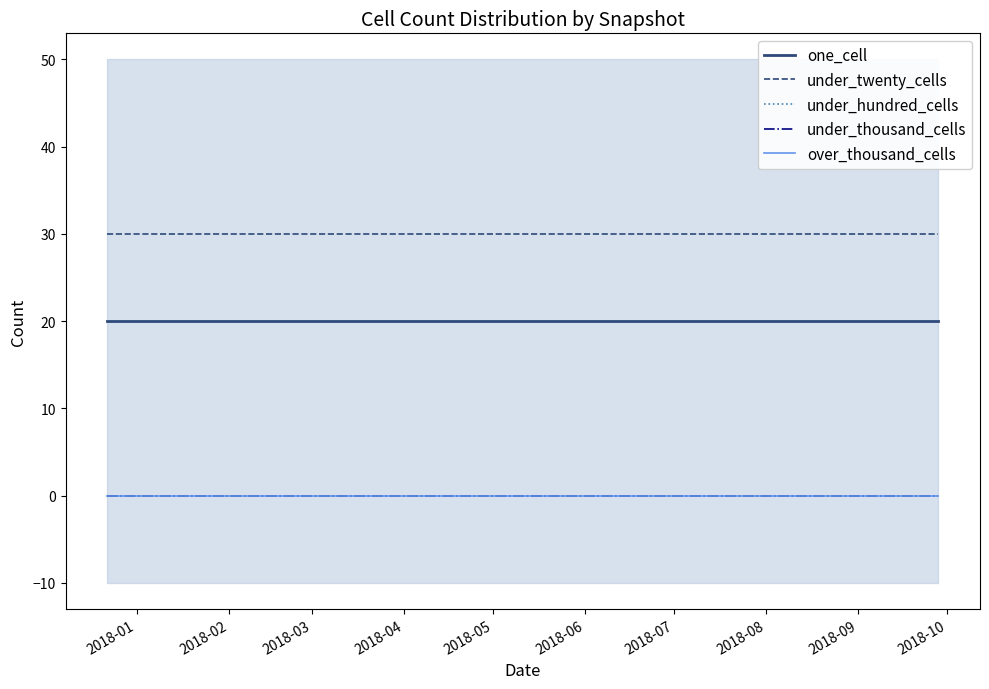

What are all the series names shown in the legend?

one_cell, under_twenty_cells, under_hundred_cells, under_thousand_cells, over_thousand_cells